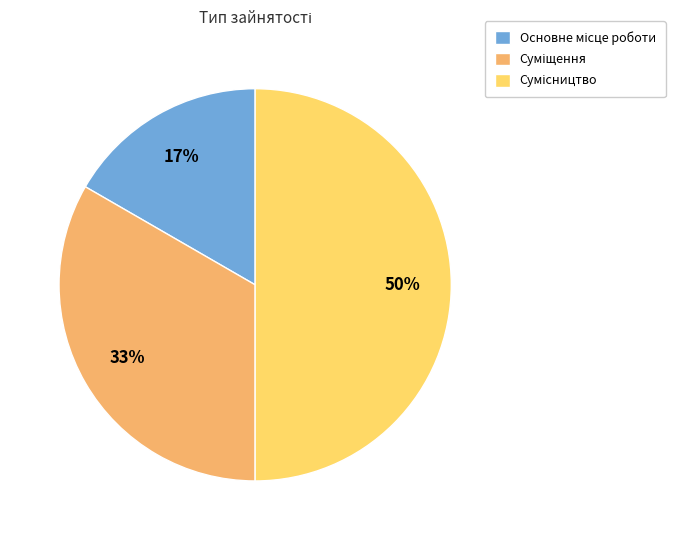

How many slices are in this pie chart?

3